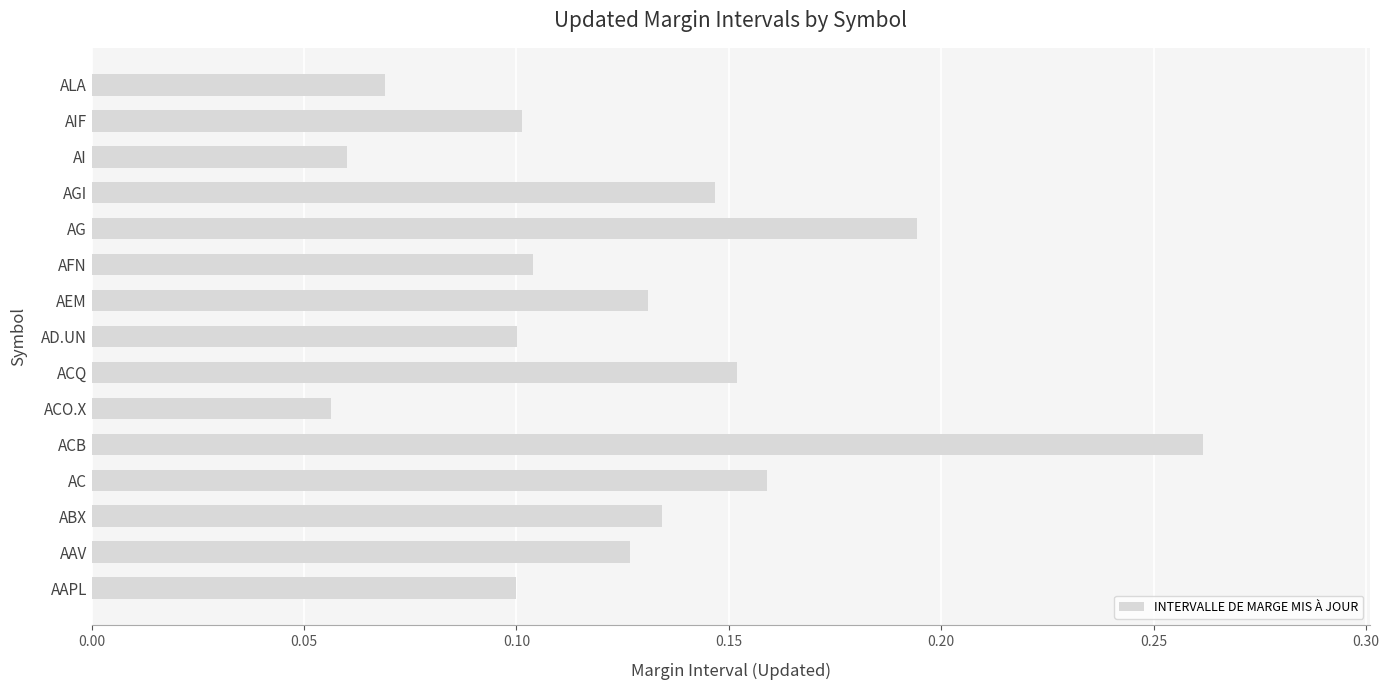

Is it true that the value at ACB is 0.4?

False